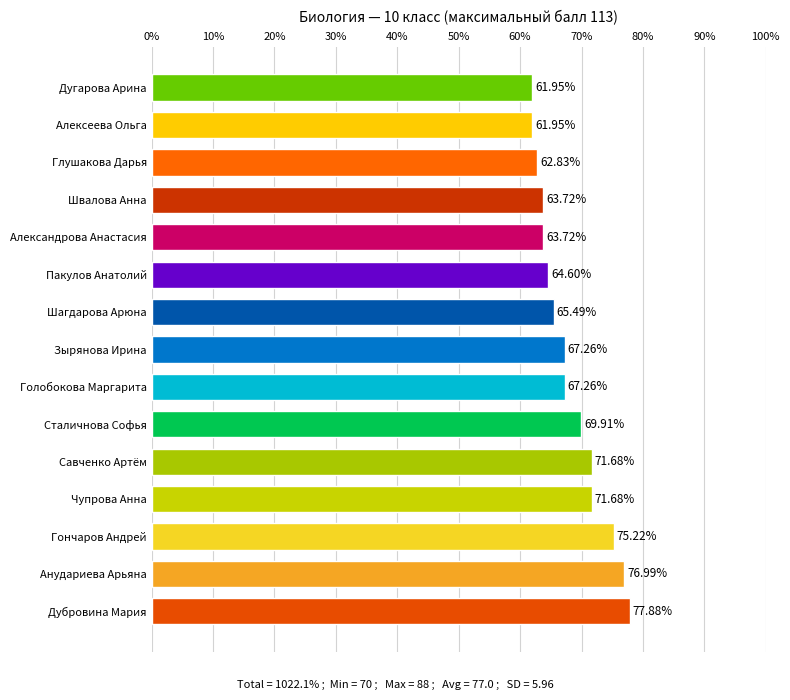

Count the number of values greater than 67.

8